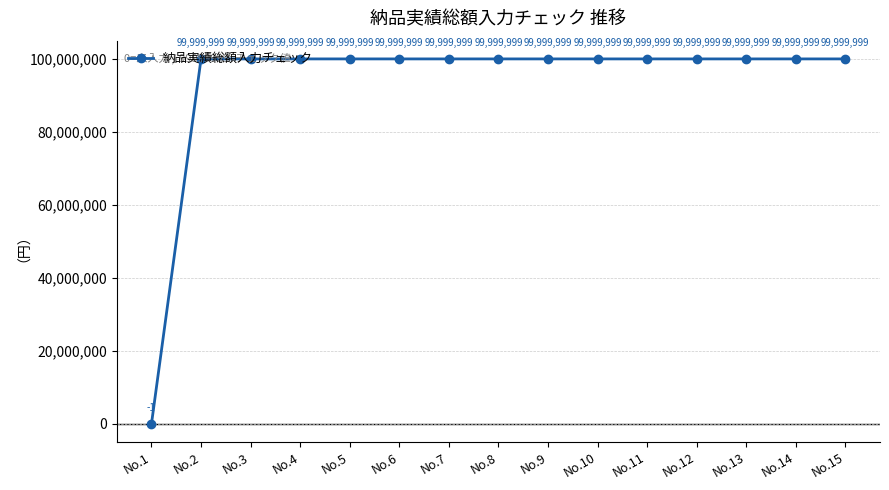

Approximately how many times larger is the value at No.11 compared to No.7?

1.0